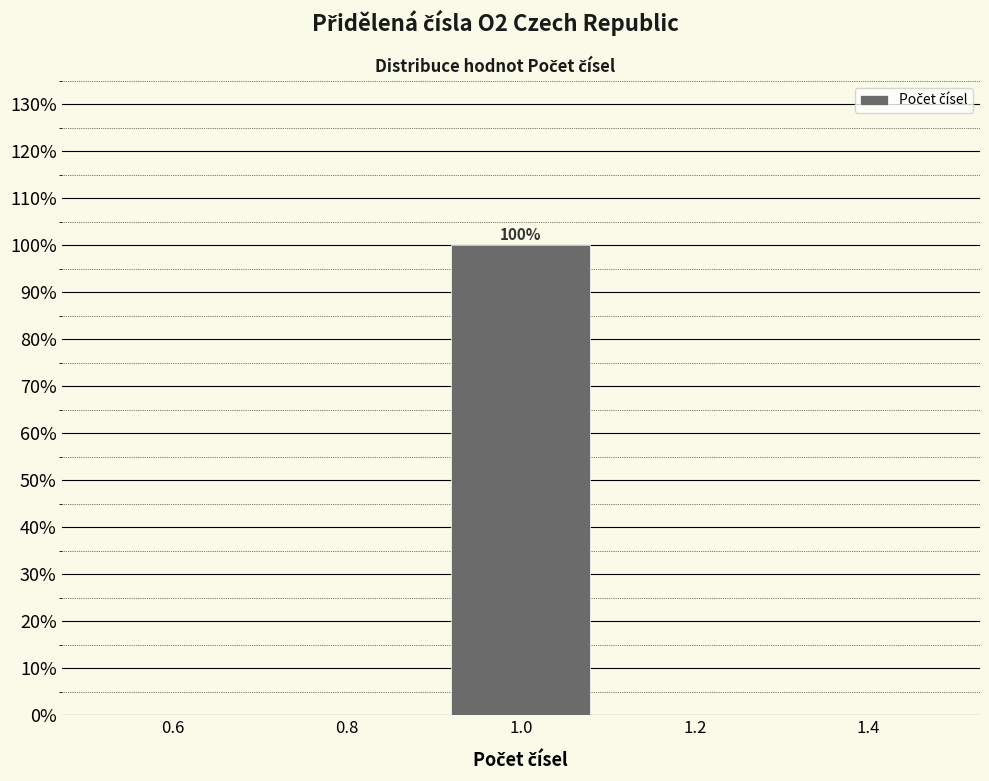

Which range on the x-axis has the tallest bar?

0.9 to 1.1